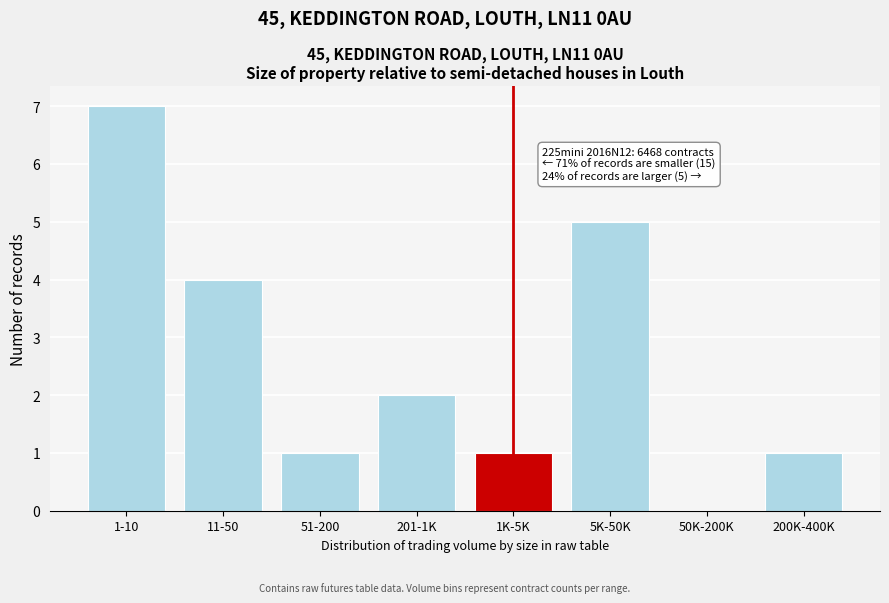

Reading left to right, list all the values displayed in this chart.

1-10=7	11-50=4	51-200=1	201-1K=2	1K-5K=1	5K-50K=5	50K-200K=0	200K-400K=1